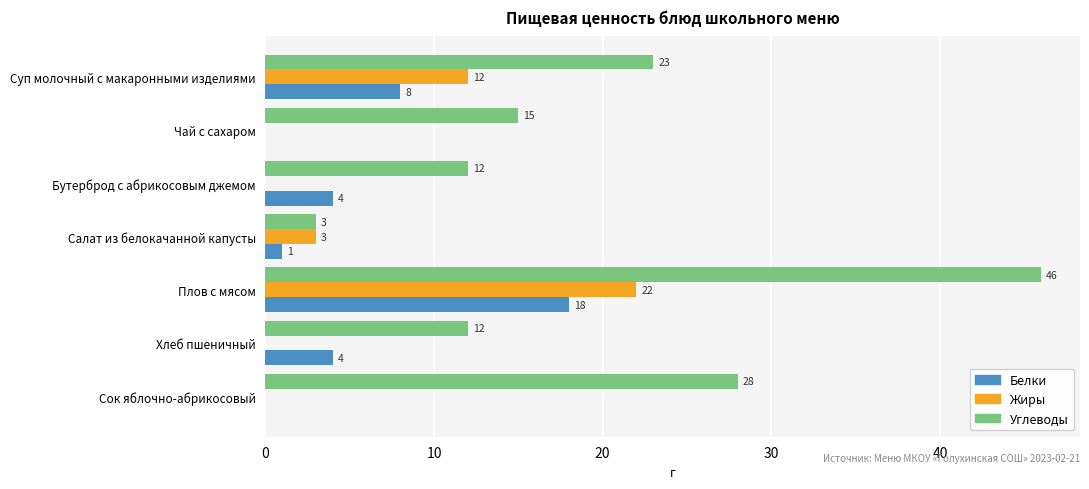

How many positive values does the Белки series have?

5